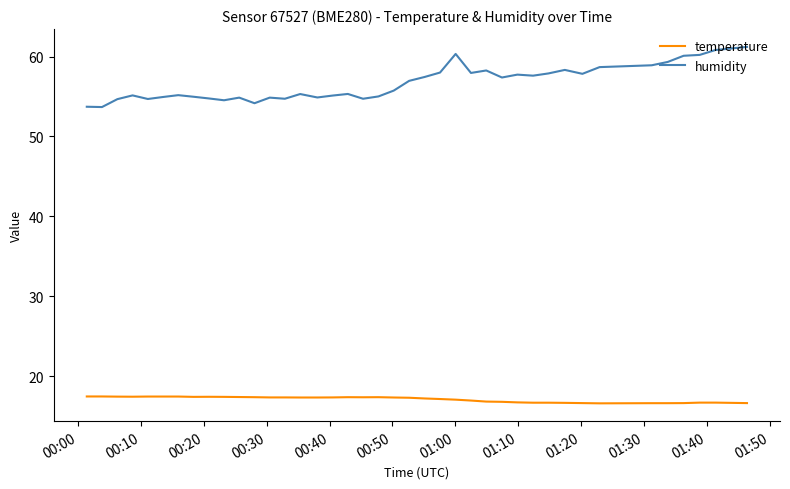

List the series in order of their overall mean, highest first.

humidity, temperature